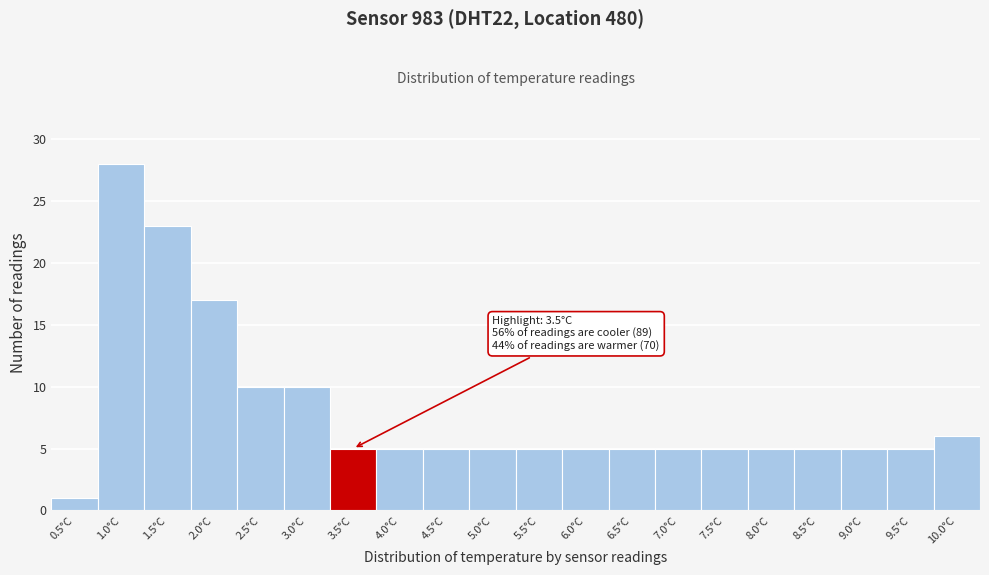

Reading left to right, transcribe all the data shown in this chart.

0.5°C=1	1.0°C=28	1.5°C=23	2.0°C=17	2.5°C=10	3.0°C=10	3.5°C=5	4.0°C=5	4.5°C=5	5.0°C=5	5.5°C=5	6.0°C=5	6.5°C=5	7.0°C=5	7.5°C=5	8.0°C=5	8.5°C=5	9.0°C=5	9.5°C=5	10.0°C=6